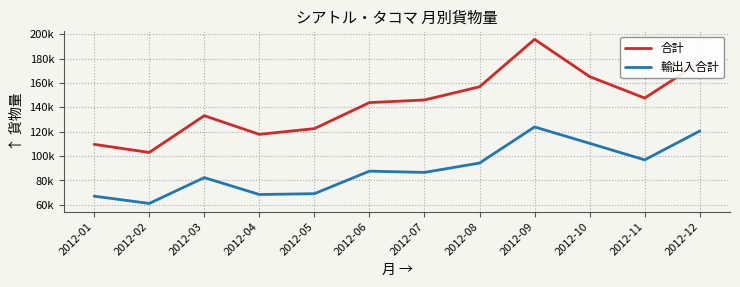

The value of 輸出入合計 at 2012-12 is 120511. True or false?

True